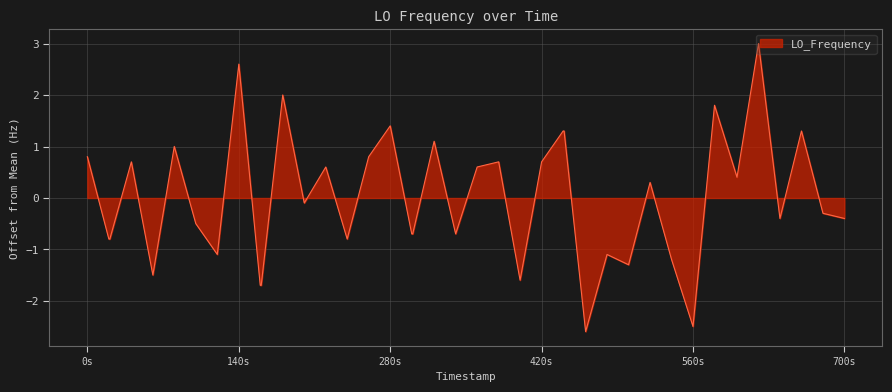

What is the smallest value displayed?

-2.6